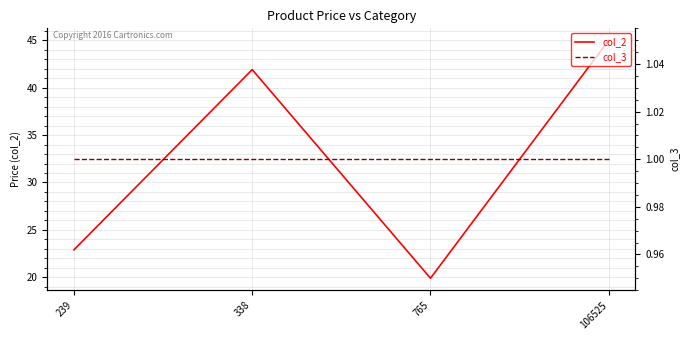

True or false: col_2 and col_3 cross at least once.

False